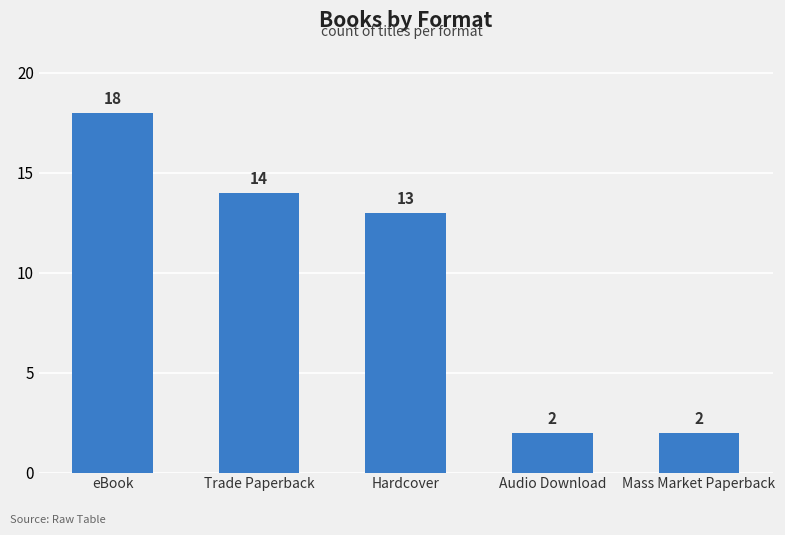

Reading right to left, what are all the values shown in this chart?

2	2	13	14	18